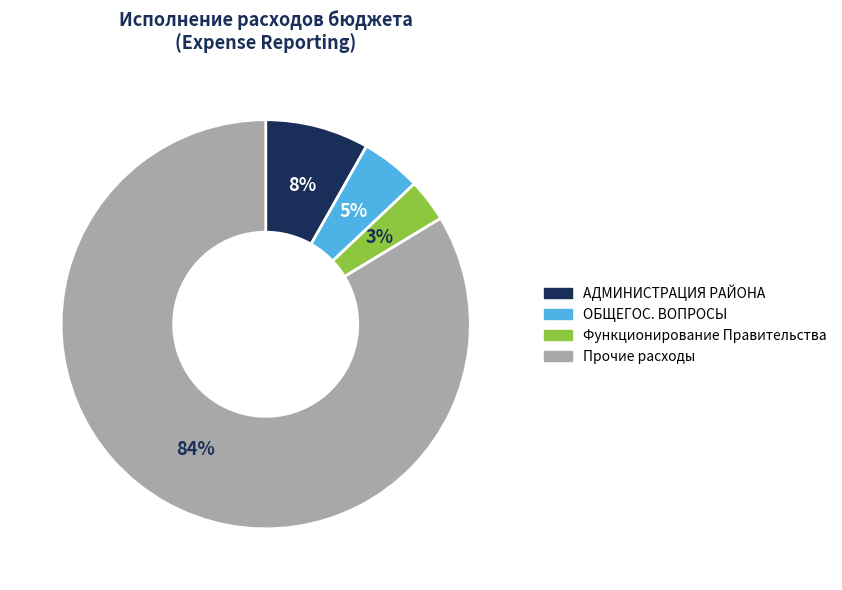

Does any single category account for the majority?

Yes